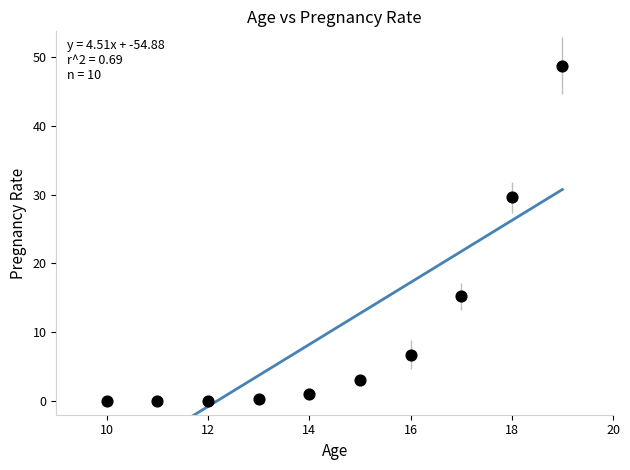

What Y value in the scatter plot is closest to 24?

29.6